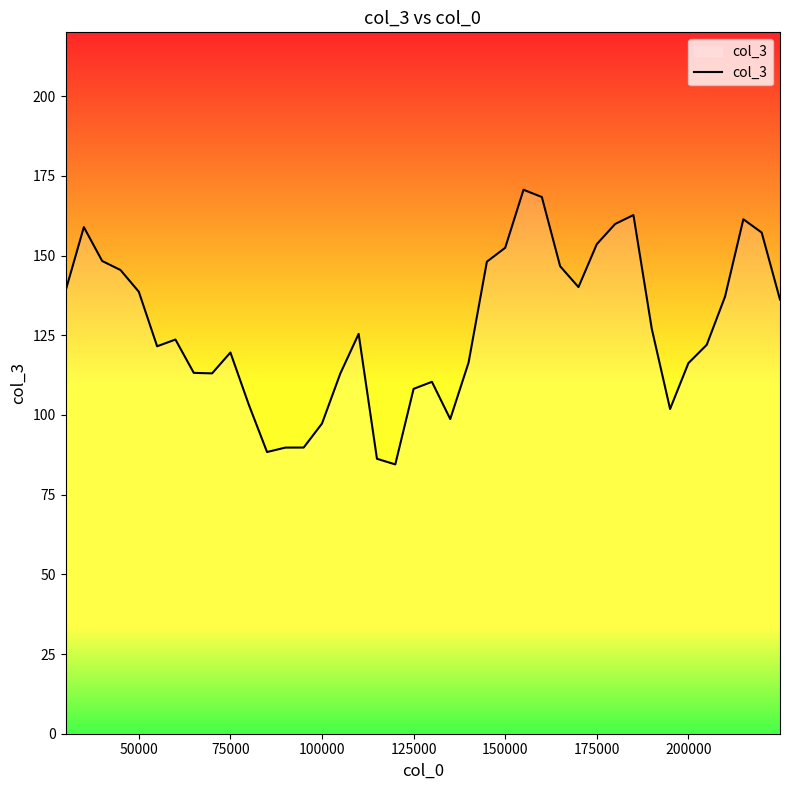

What is the maximum value shown in the chart?

170.6